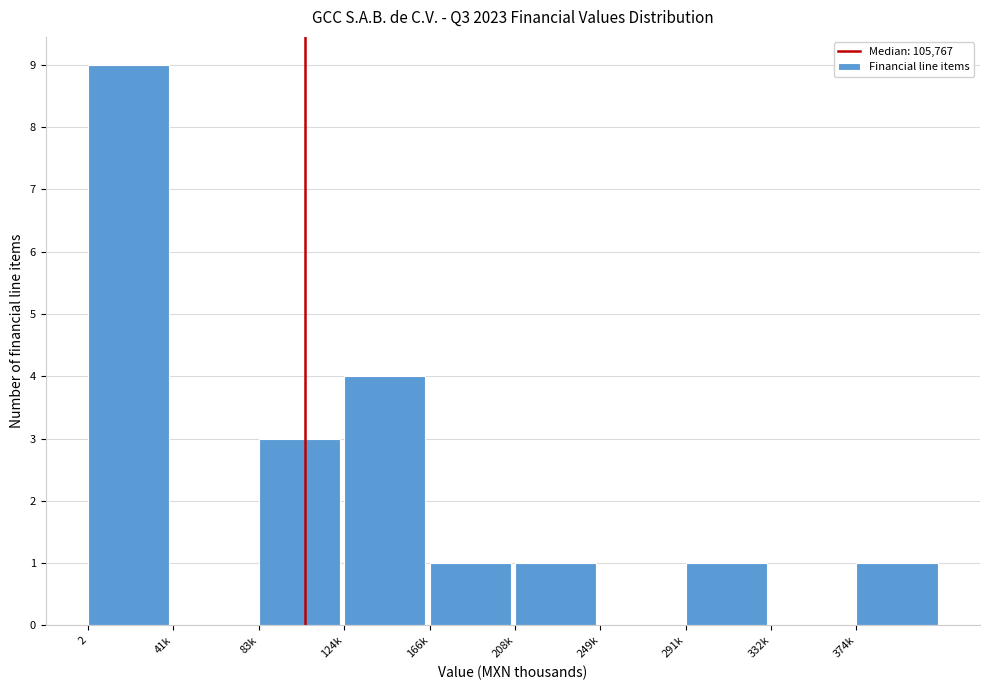

Reading left to right, extract all data points from this chart.

2=9	41k=0	83k=3	124k=4	166k=1	208k=1	249k=0	291k=1	332k=0	374k=1